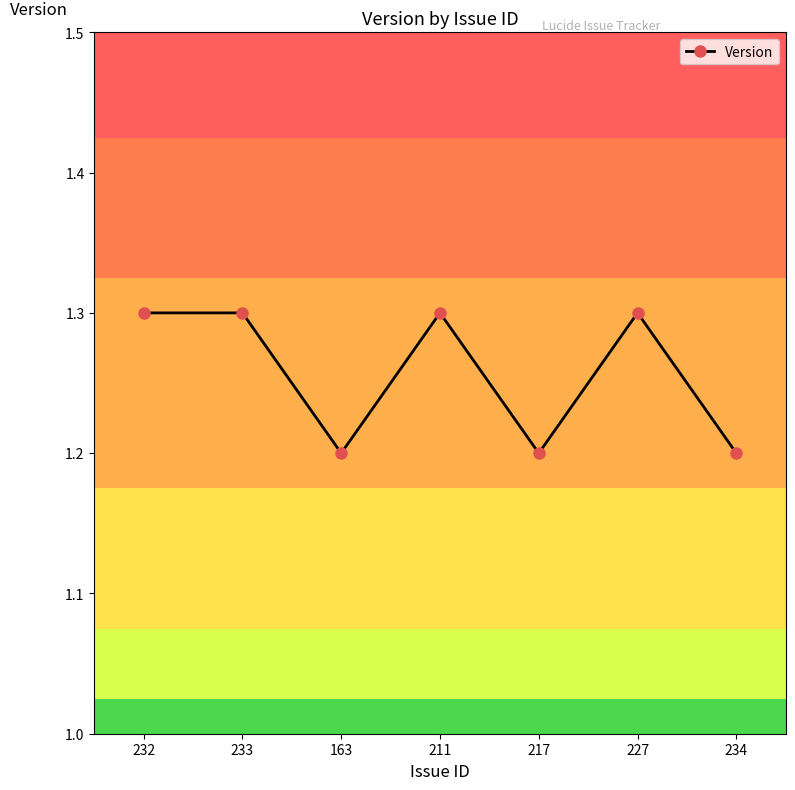

Approximately how many times larger is the value at 232 compared to 217?

1.1